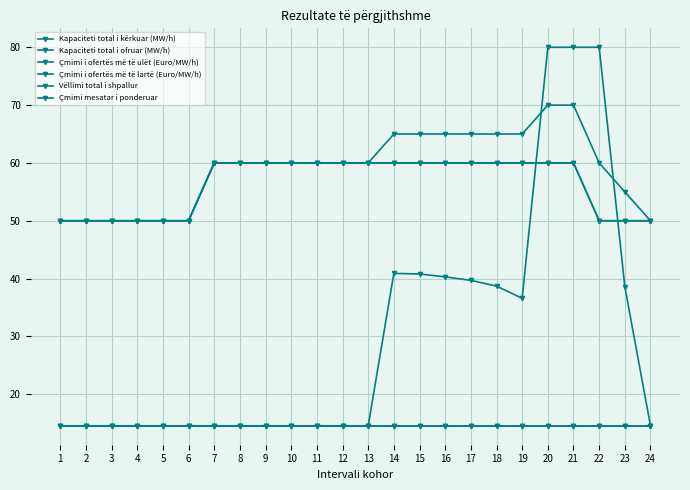

Reading left to right, list all the values displayed in this chart.

Kapaciteti total i kërkuar (MW/h): 1=50.0	2=50.0	3=50.0	4=50.0	5=50.0	6=50.0	7=60.0	8=60.0	9=60.0	10=60.0	11=60.0	12=60.0	13=60.0	14=60.0	15=60.0	16=60.0	17=60.0	18=60.0	19=60.0	20=60.0	21=60.0	22=50.0	23=50.0	24=50.0
Kapaciteti total i ofruar (MW/h): 1=50.0	2=50.0	3=50.0	4=50.0	5=50.0	6=50.0	7=60.0	8=60.0	9=60.0	10=60.0	11=60.0	12=60.0	13=60.0	14=65.0	15=65.0	16=65.0	17=65.0	18=65.0	19=65.0	20=70.0	21=70.0	22=60.0	23=55.0	24=50.0
Çmimi i ofertës më të ulët (Euro/MW/h): 1=14.6	2=14.6	3=14.6	4=14.6	5=14.6	6=14.6	7=14.6	8=14.6	9=14.6	10=14.6	11=14.6	12=14.6	13=14.6	14=14.6	15=14.6	16=14.6	17=14.6	18=14.6	19=14.6	20=14.6	21=14.6	22=14.6	23=14.6	24=14.6
Çmimi i ofertës më të lartë (Euro/MW/h): 1=14.6	2=14.6	3=14.6	4=14.6	5=14.6	6=14.6	7=14.6	8=14.6	9=14.6	10=14.6	11=14.6	12=14.6	13=14.6	14=40.9	15=40.8	16=40.3	17=39.7	18=38.7	19=36.6	20=80.0	21=80.0	22=80.0	23=38.6	24=14.6
Vëllimi total i shpallur: 1=50.0	2=50.0	3=50.0	4=50.0	5=50.0	6=50.0	7=60.0	8=60.0	9=60.0	10=60.0	11=60.0	12=60.0	13=60.0	14=60.0	15=60.0	16=60.0	17=60.0	18=60.0	19=60.0	20=60.0	21=60.0	22=50.0	23=50.0	24=50.0
Çmimi mesatar i ponderuar: 1=14.6	2=14.6	3=14.6	4=14.6	5=14.6	6=14.6	7=14.6	8=14.6	9=14.6	10=14.6	11=14.6	12=14.6	13=14.6	14=14.6	15=14.6	16=14.6	17=14.6	18=14.6	19=14.6	20=14.6	21=14.6	22=14.6	23=14.6	24=14.6